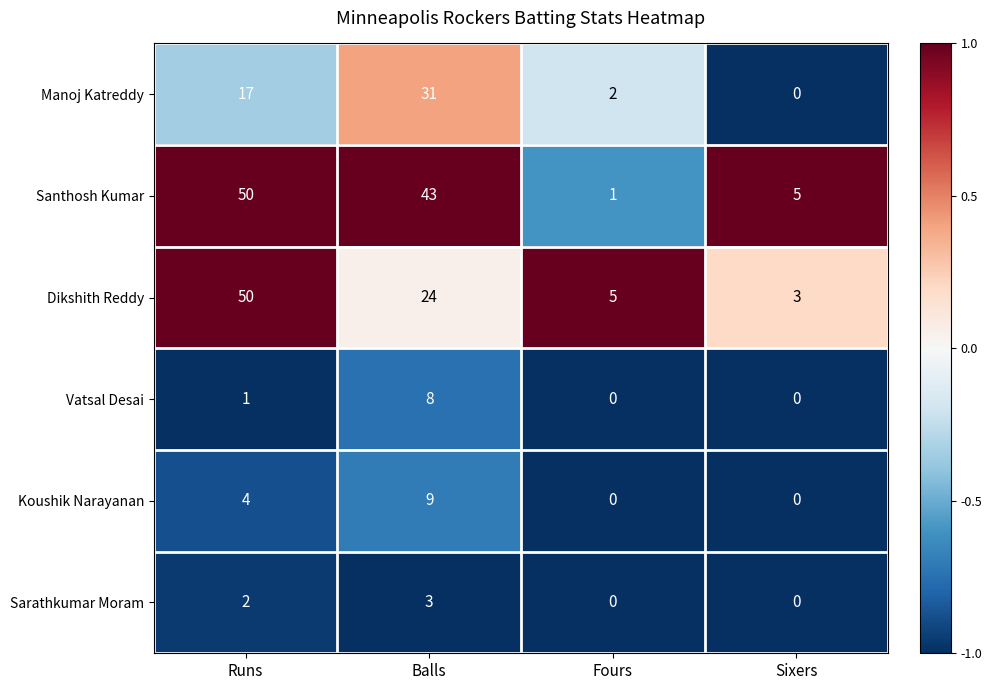

The value of Manoj Katreddy at Runs is 25. True or false?

False